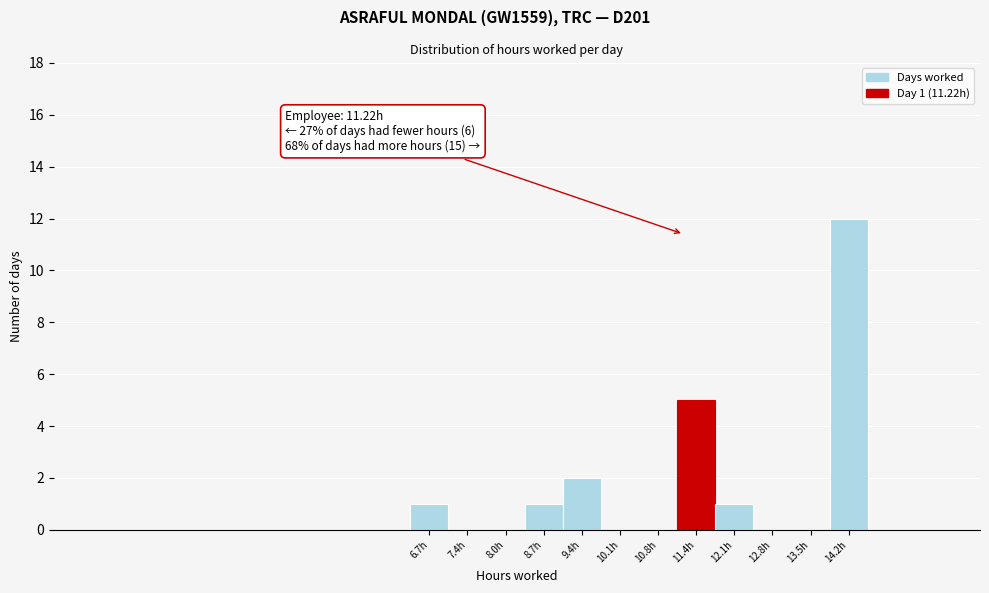

Which range on the x-axis has the tallest bar?

13.8 to 14.5